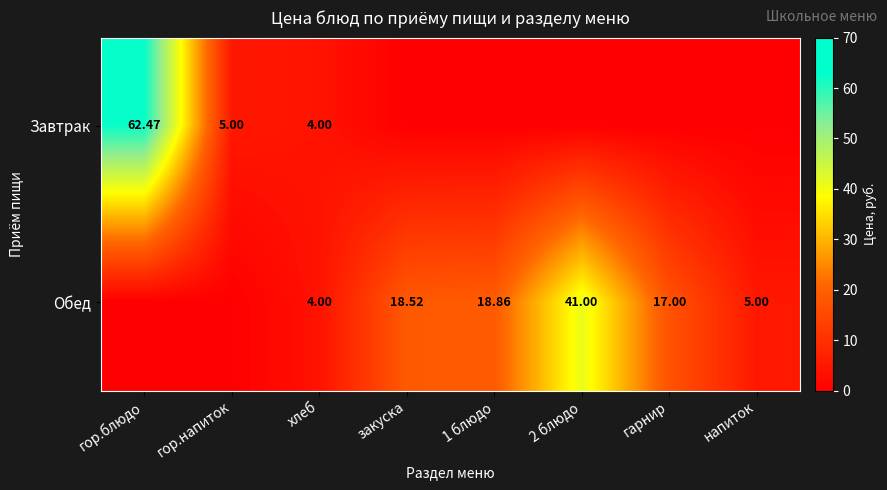

Which series has the widest spread of values?

Завтрак